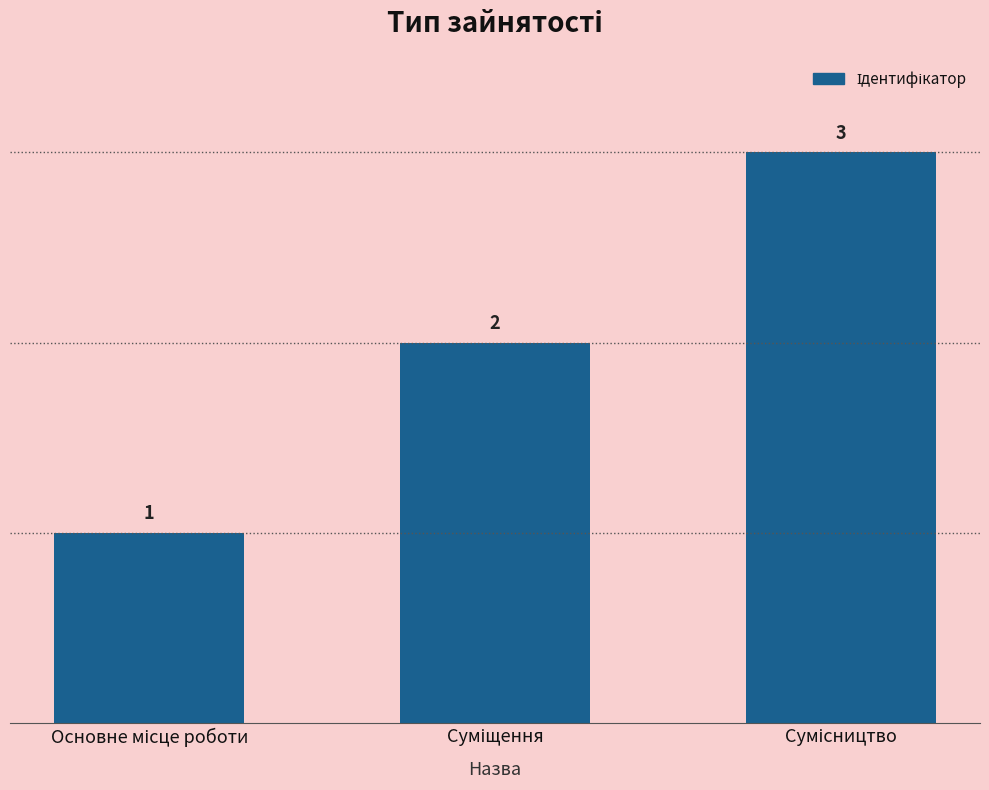

Does the chart contain any negative values?

No